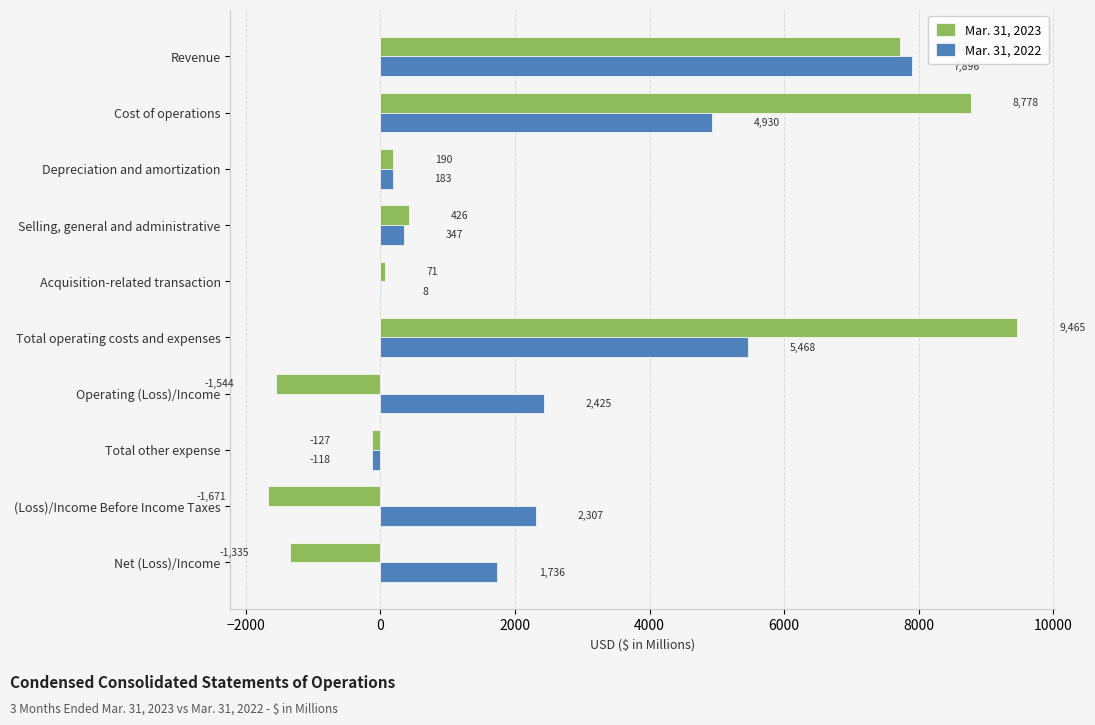

The Mar. 31, 2022 series shows 1522 at (Loss)/Income Before Income Taxes. True or false?

False